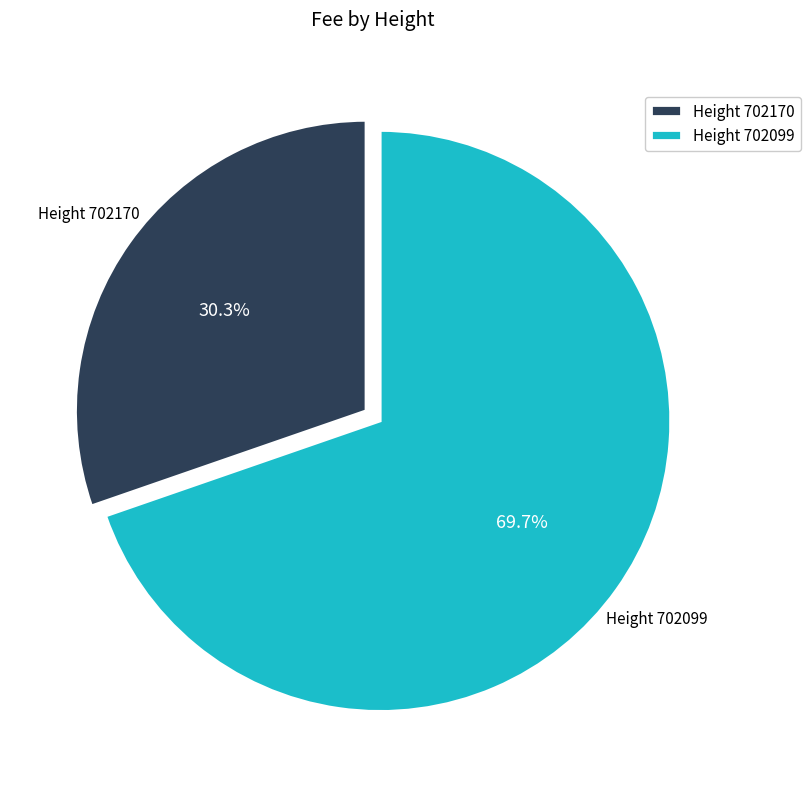

Combined, do Height 702099 and Height 702170 account for over 50%?

Yes